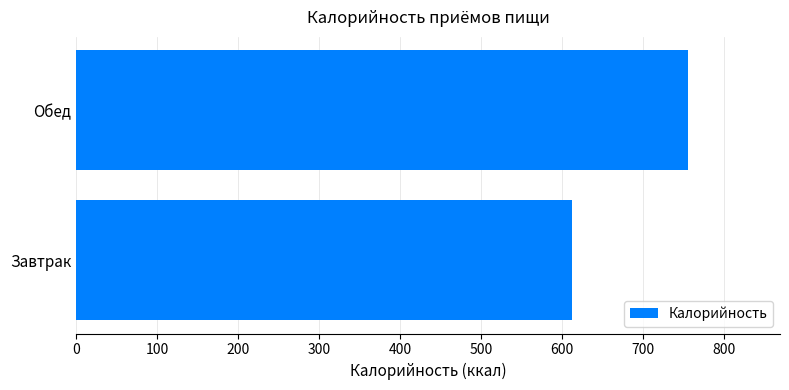

What is the greatest value displayed?

755.4